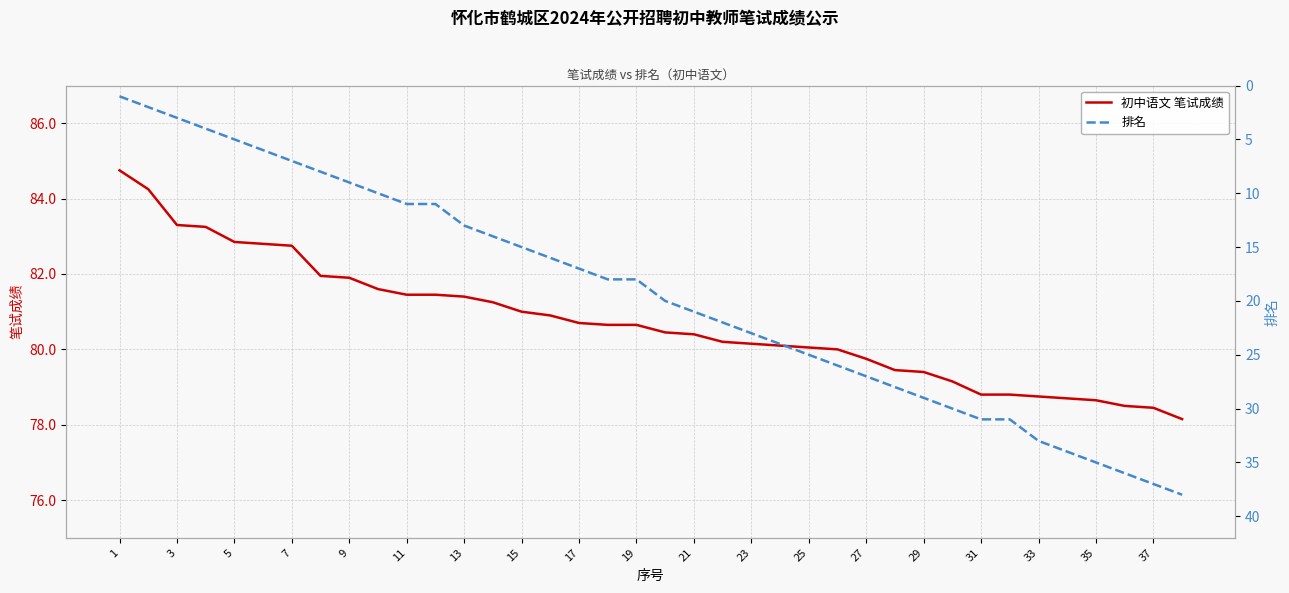

Read the 初中语文 笔试成绩 value at 21.

80.4